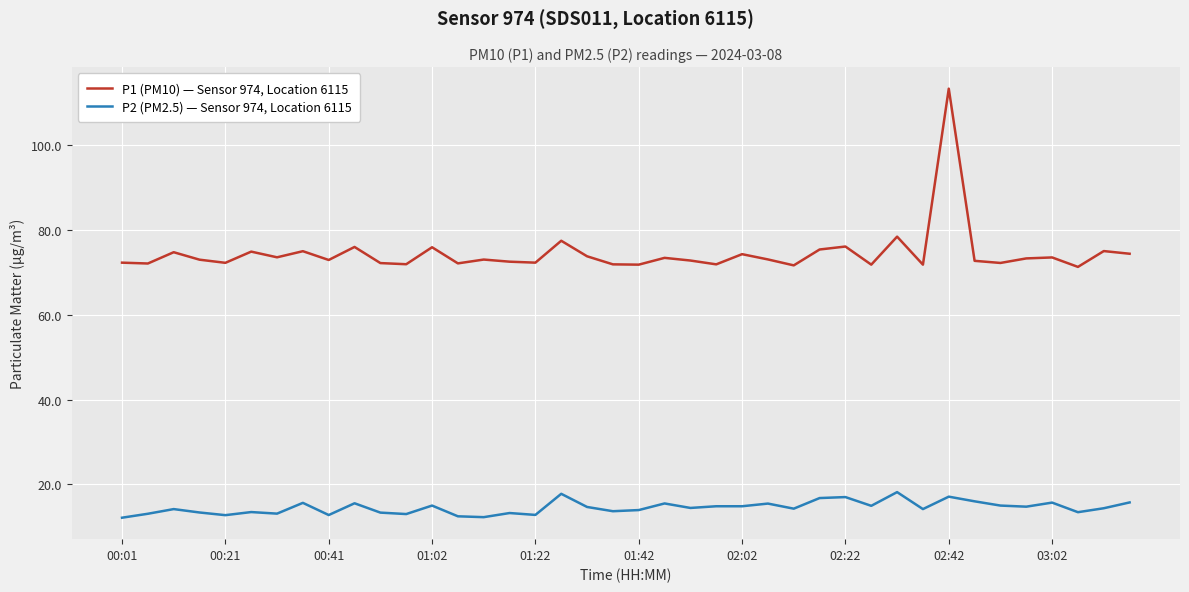

List the series in order of their overall mean, lowest first.

P2 (PM2.5) — Sensor 974, Location 6115, P1 (PM10) — Sensor 974, Location 6115